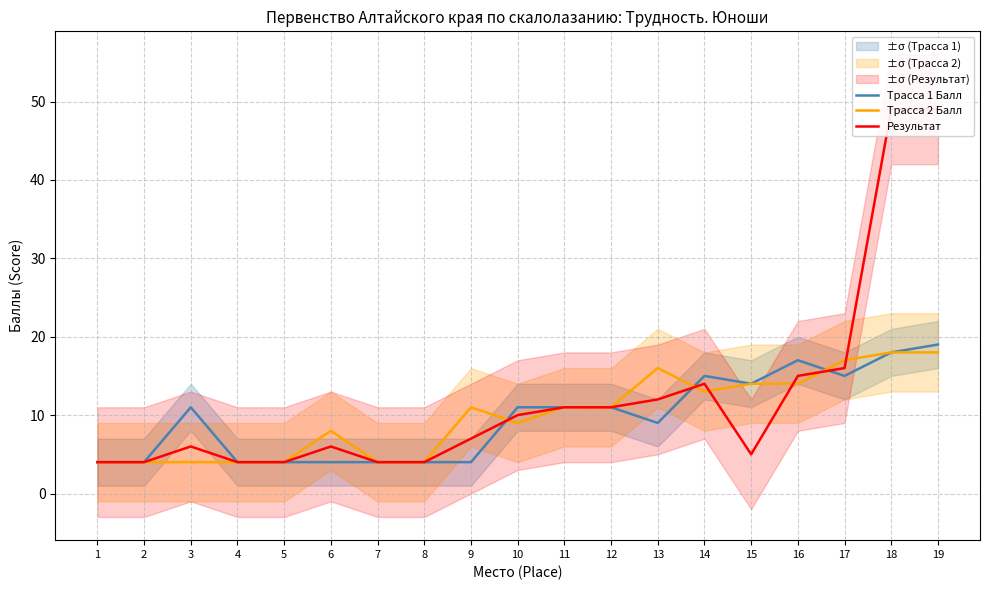

After their last crossing, which series has the higher values: Трасса 2 Балл or Трасса 1 Балл?

Трасса 2 Балл